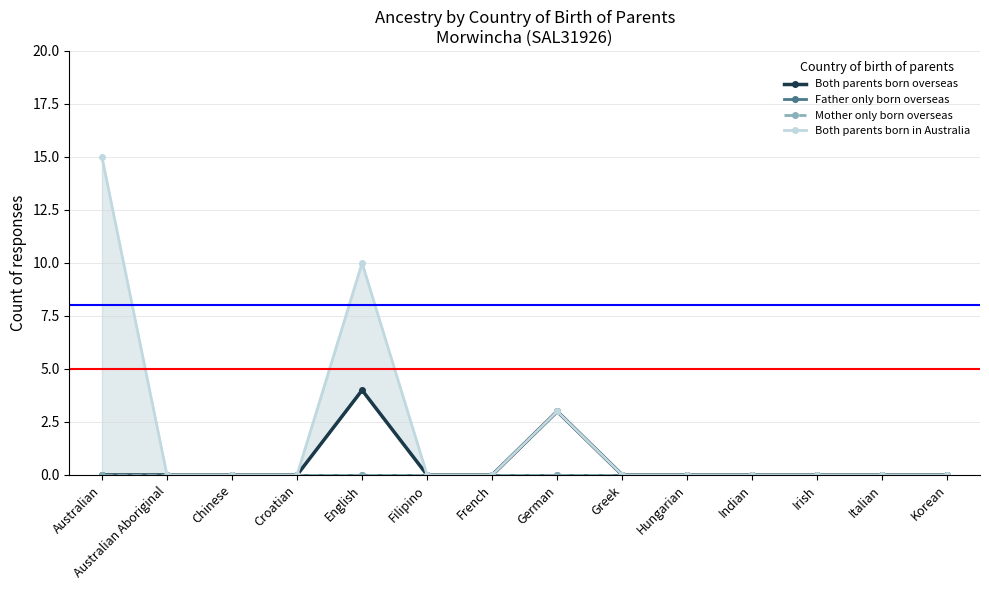

Rank the categories by Both parents born overseas value from lowest to highest.

Australian, Australian Aboriginal, Chinese, Croatian, Filipino, French, Greek, Hungarian, Indian, Irish, Italian, Korean, German, English